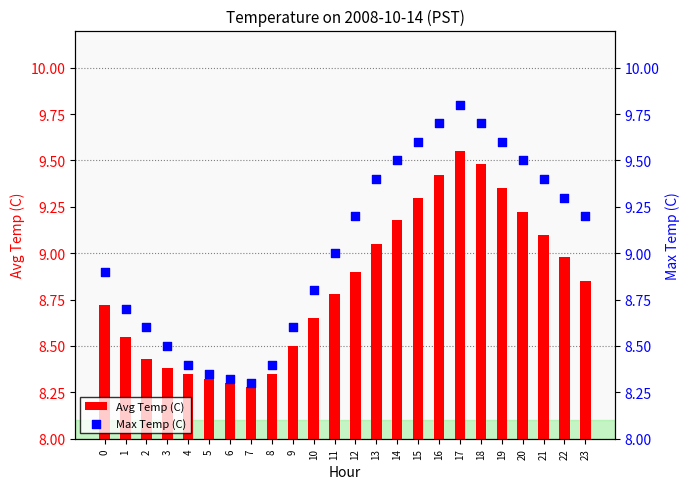

What are all the series names shown in the legend?

Avg Temp (C), Max Temp (C)